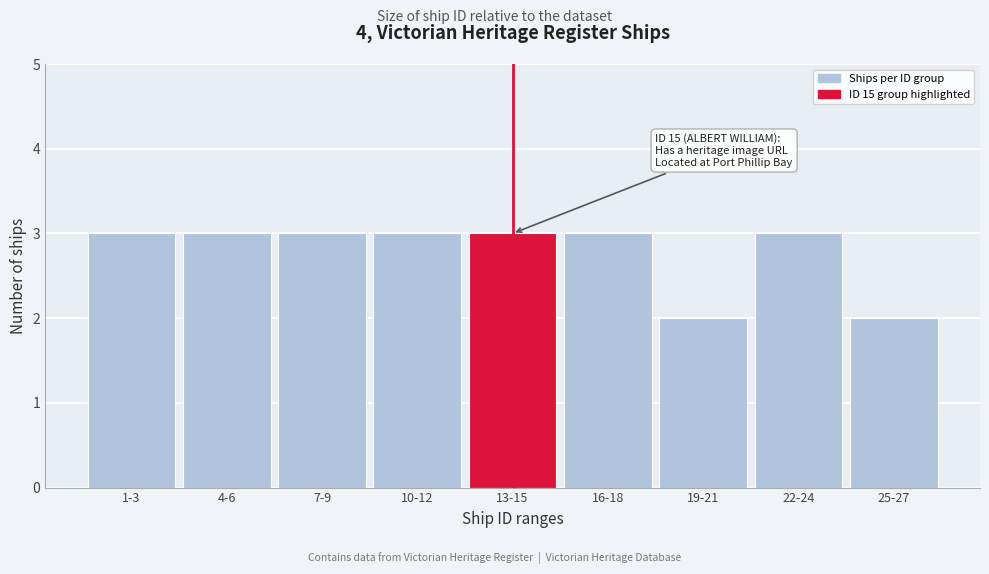

Reading left to right, extract all data points from this chart.

3	3	3	3	3	3	2	3	2